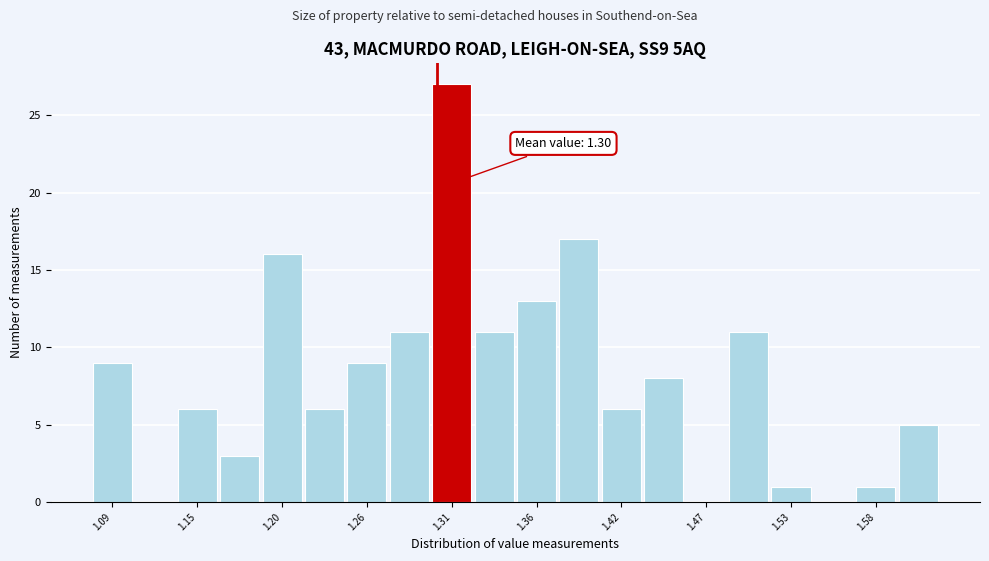

Around what value on the x-axis is the tallest bar? Give the approximate position of its centre, as read against the axis.

1.31